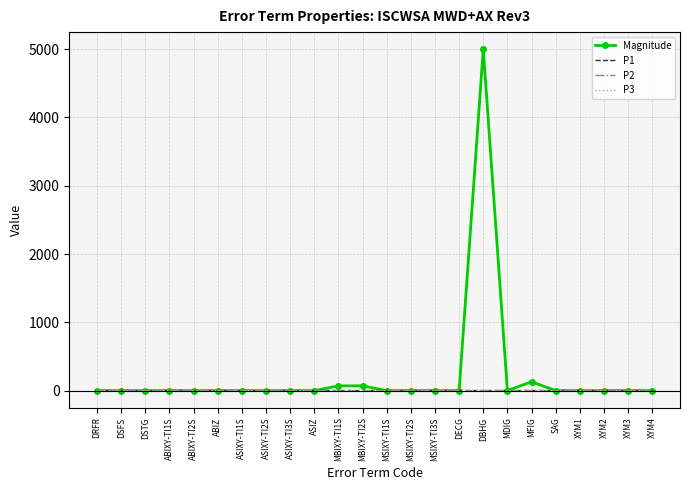

The value of P2 at XYM4 is 0.0. True or false?

True